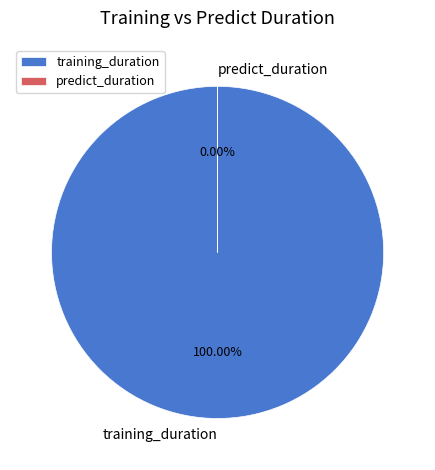

What is the majority slice?

training_duration